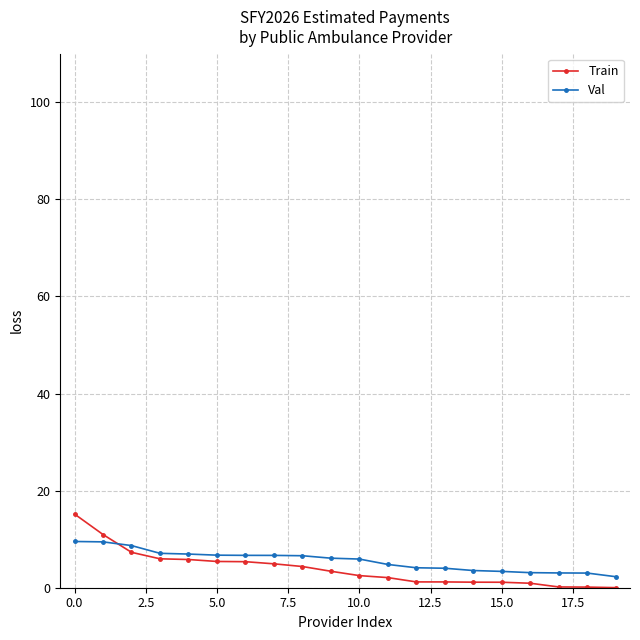

List the series in order of their overall mean, highest first.

Val, Train